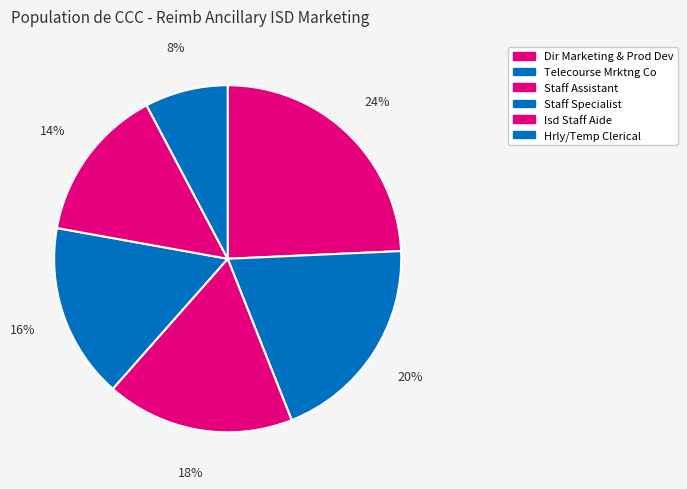

How many segments does this pie chart have?

6